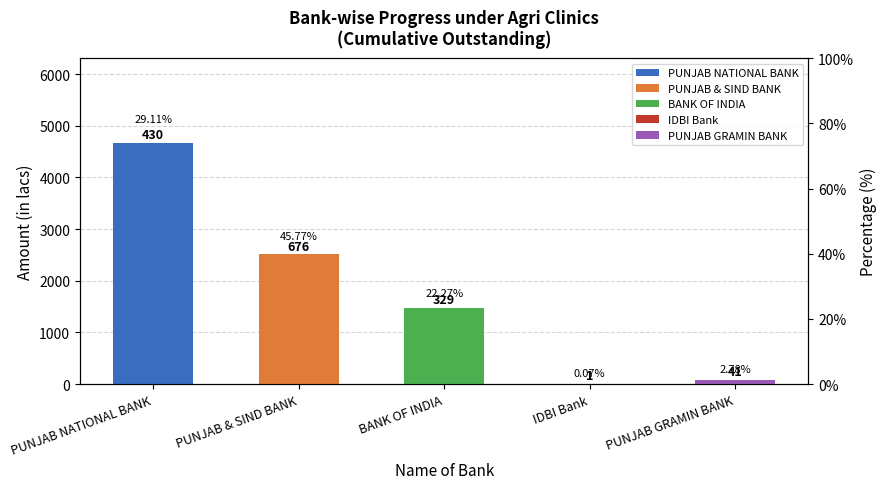

Reading left to right, transcribe all the data shown in this chart.

4670.0	2515.1	1478.0	6.0	77.9